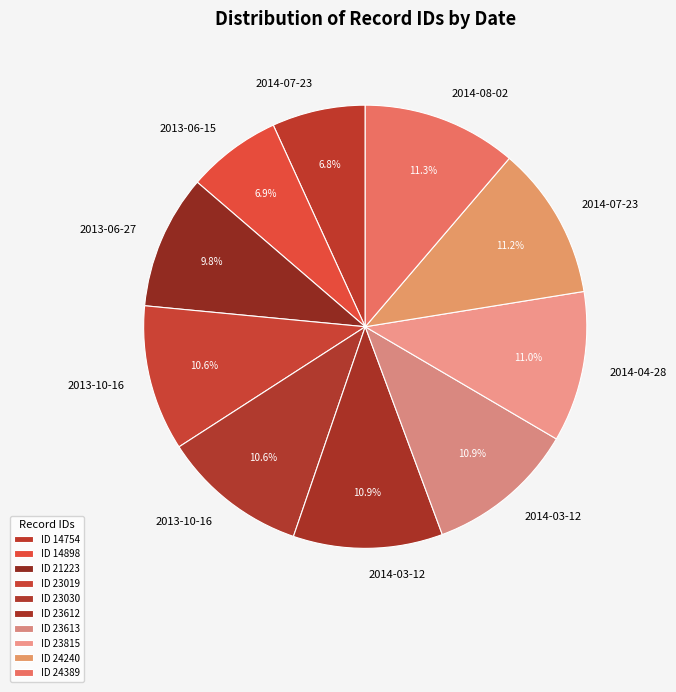

How many slices are in this pie chart?

10